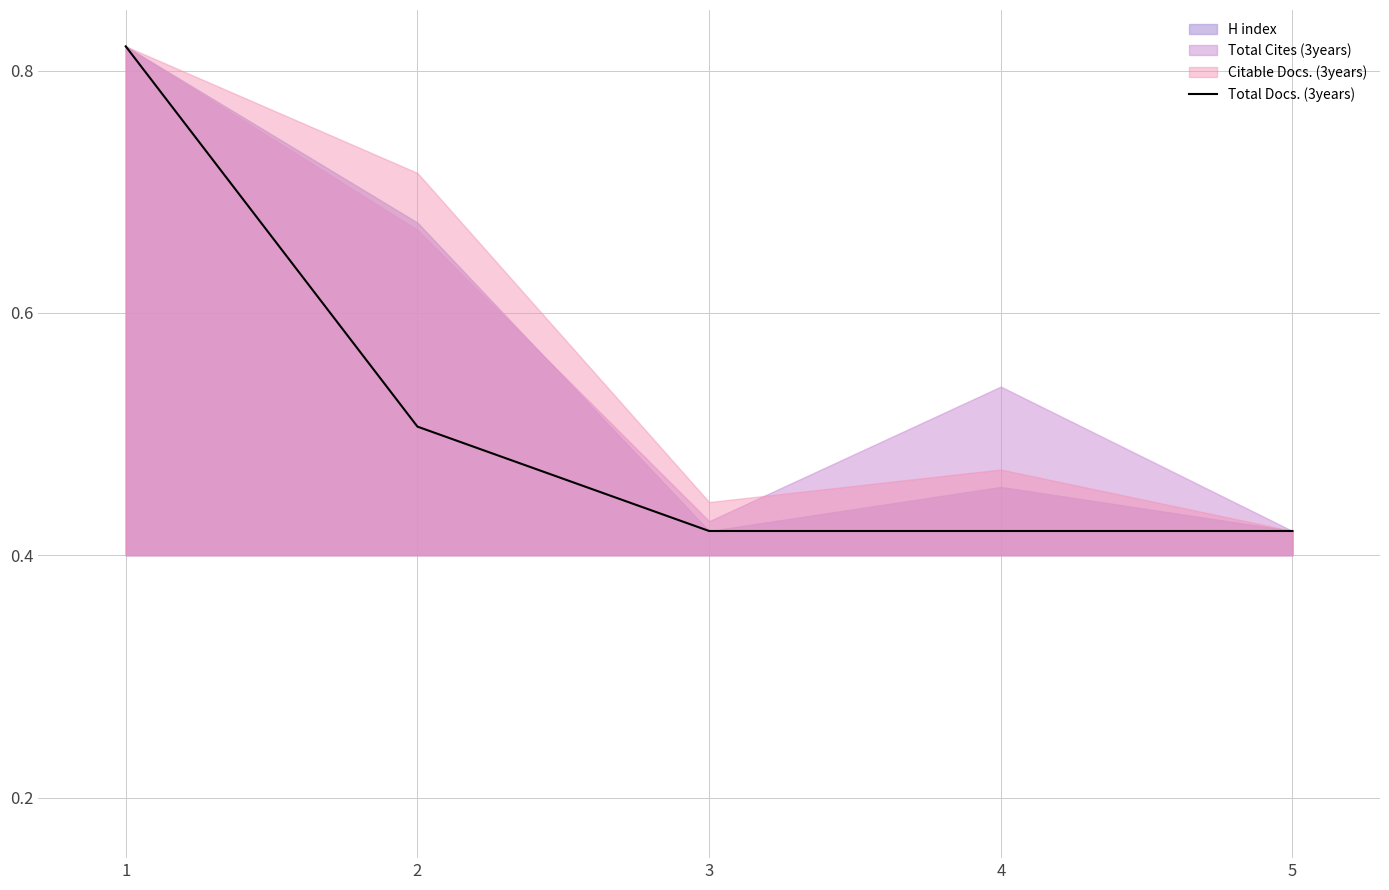

Reading right to left, what are all the values shown in this chart?

5=0.4	4=0.4	3=0.4	2=0.5	1=0.8